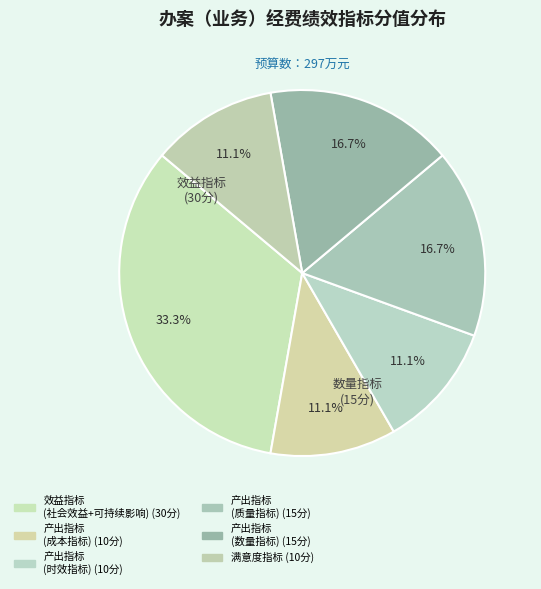

How many slices are in this pie chart?

6